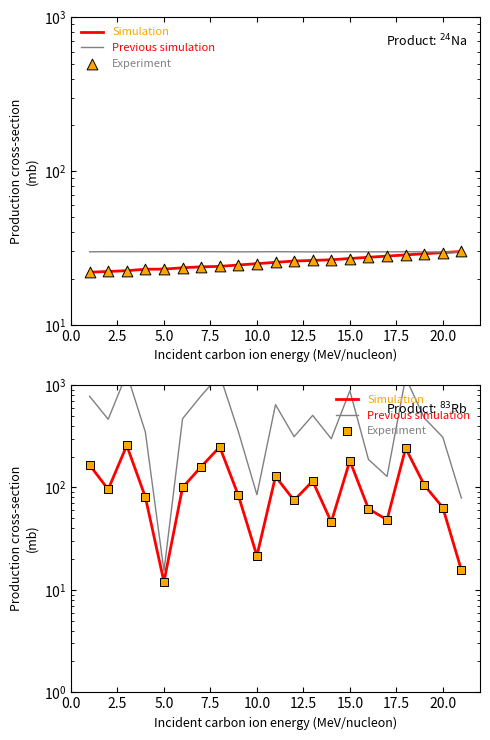

Which series contains the highest Y value?

Previous simulation